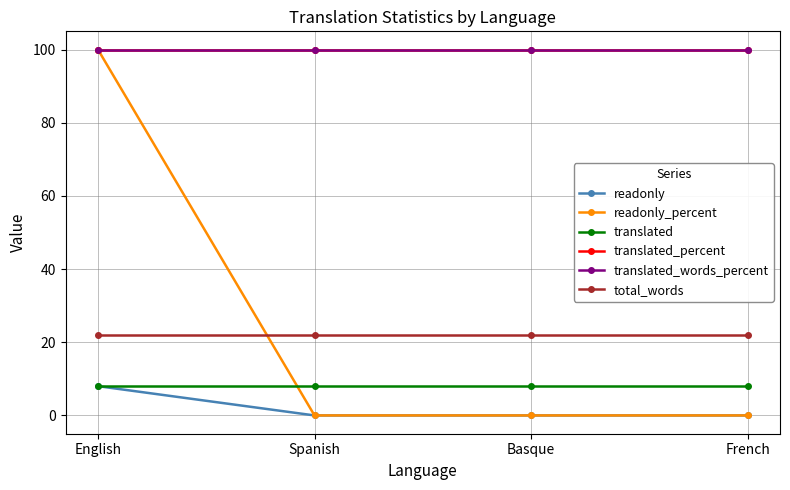

How many lines are shown in the chart?

6